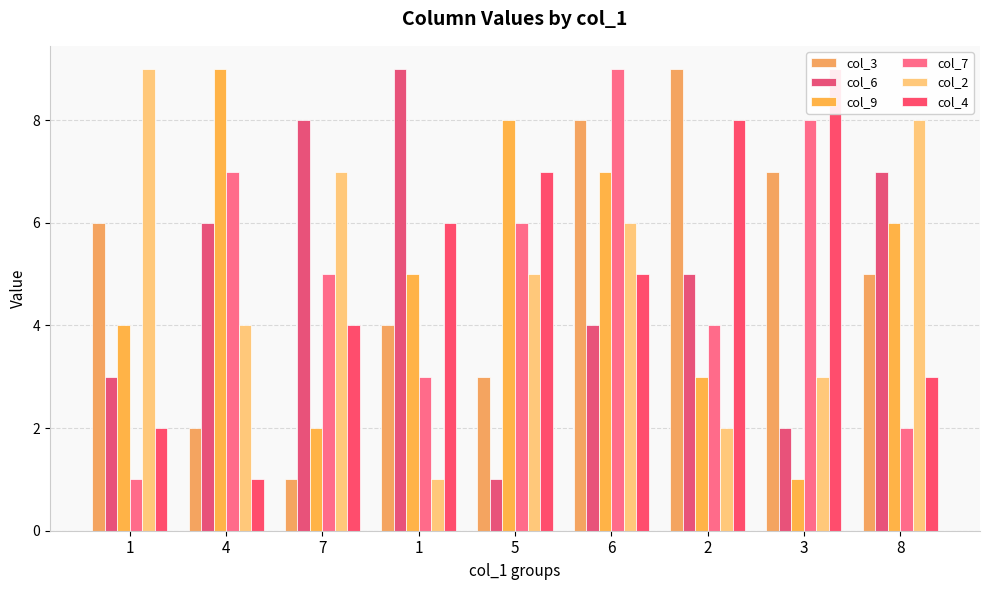

At which category is the sum across all series the highest?

6